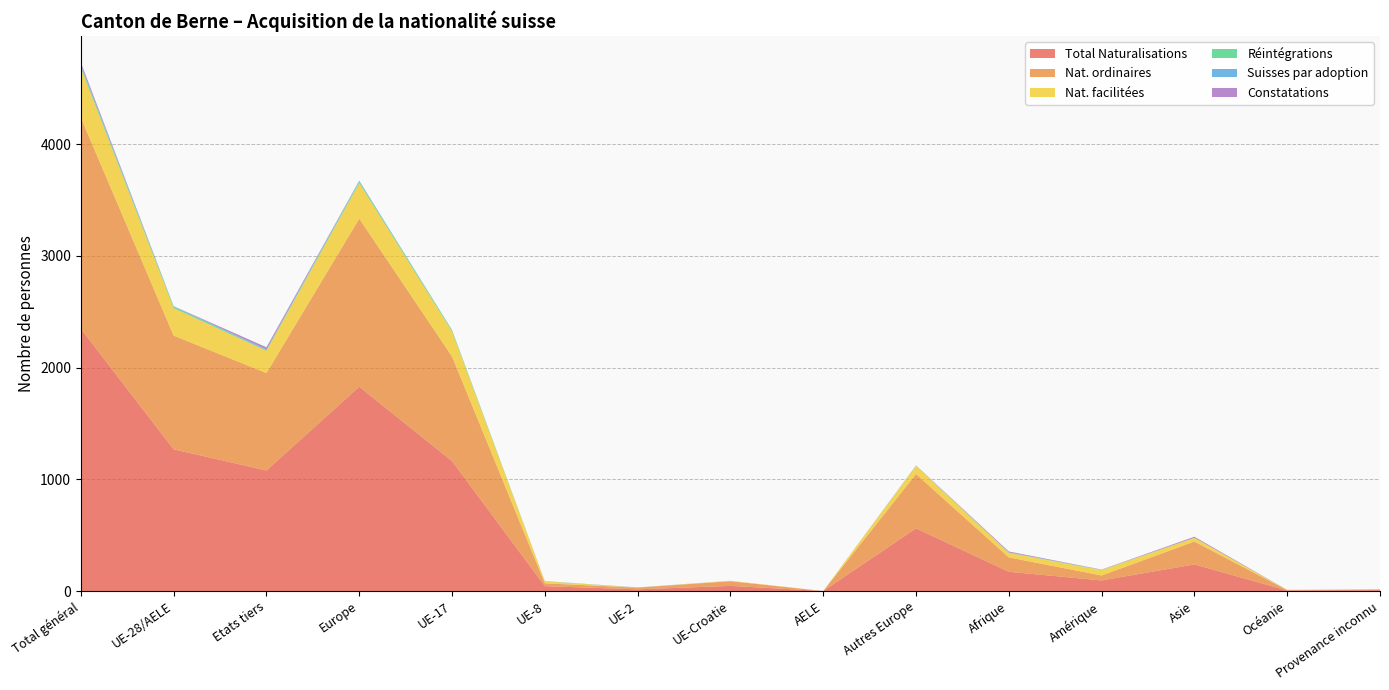

Reading right to left, extract all data points from this chart.

Total Naturalisations: Provenance inconnu=8	Océanie=5	Asie=238	Amérique=95	Afrique=172	Autres Europe=561	AELE=0	UE-Croatie=46	UE-2=15	UE-8=44	UE-17=1163	Europe=1829	Etats tiers=1079	UE-28/AELE=1268	Total général=2347
Nat. ordinaires: Provenance inconnu=5	Océanie=3	Asie=205	Amérique=44	Afrique=129	Autres Europe=486	AELE=0	UE-Croatie=42	UE-2=15	UE-8=25	UE-17=936	Europe=1504	Etats tiers=872	UE-28/AELE=1018	Total général=1890
Nat. facilitées: Provenance inconnu=2	Océanie=1	Asie=33	Amérique=49	Afrique=41	Autres Europe=73	AELE=0	UE-Croatie=4	UE-2=0	UE-8=18	UE-17=224	Europe=319	Etats tiers=199	UE-28/AELE=246	Total général=445
Réintégrations: Provenance inconnu=0	Océanie=0	Asie=1	Amérique=1	Afrique=2	Autres Europe=1	AELE=0	UE-Croatie=0	UE-2=1	UE-8=1	UE-17=10	Europe=13	Etats tiers=5	UE-28/AELE=12	Total général=17
Suisses par adoption: Provenance inconnu=1	Océanie=1	Asie=0	Amérique=2	Afrique=2	Autres Europe=2	AELE=0	UE-Croatie=0	UE-2=0	UE-8=1	UE-17=3	Europe=6	Etats tiers=8	UE-28/AELE=4	Total général=12
Constatations: Provenance inconnu=0	Océanie=0	Asie=9	Amérique=1	Afrique=8	Autres Europe=1	AELE=0	UE-Croatie=0	UE-2=1	UE-8=0	UE-17=0	Europe=2	Etats tiers=19	UE-28/AELE=1	Total général=20